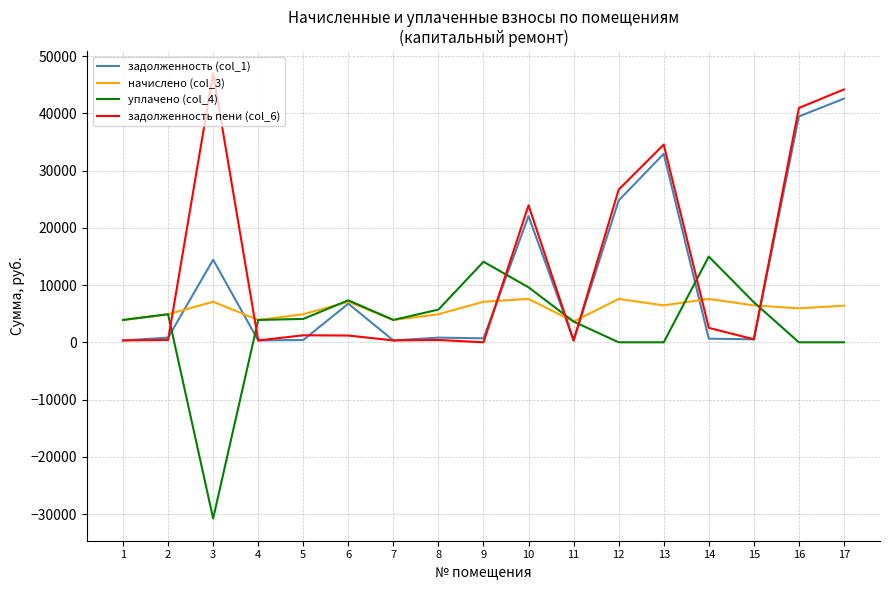

What is the total value across all series at 11?

7887.9